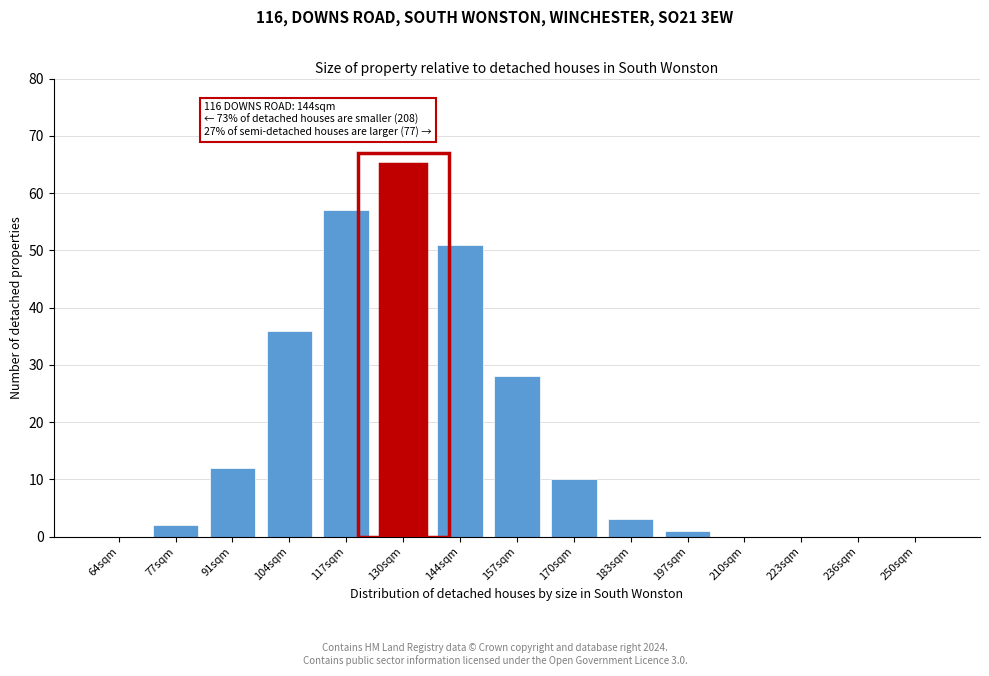

Reading right to left, transcribe all the data shown in this chart.

250sqm=0	236sqm=0	223sqm=0	210sqm=0	197sqm=1	183sqm=3	170sqm=10	157sqm=28	144sqm=51	130sqm=65	117sqm=57	104sqm=36	91sqm=12	77sqm=2	64sqm=0